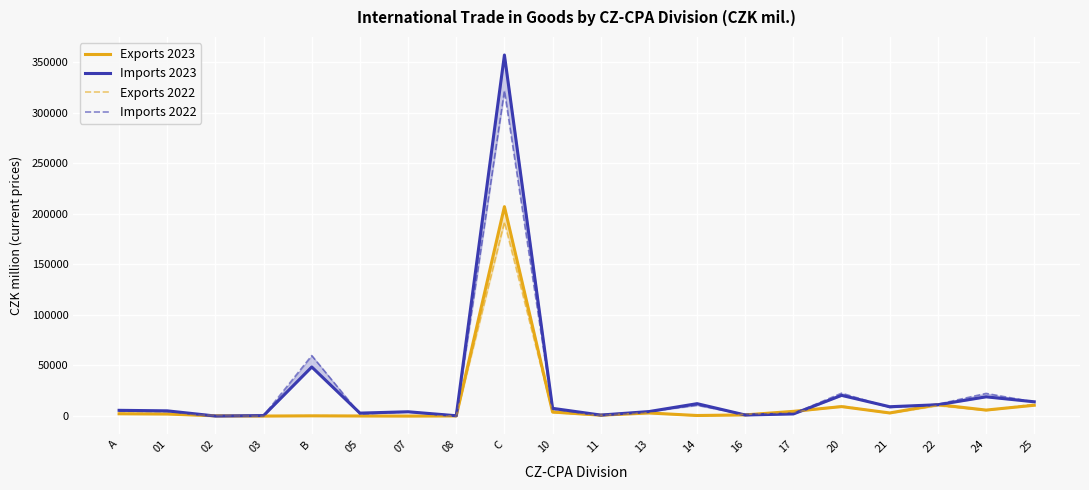

Which has a higher value, 03 or 25?

25